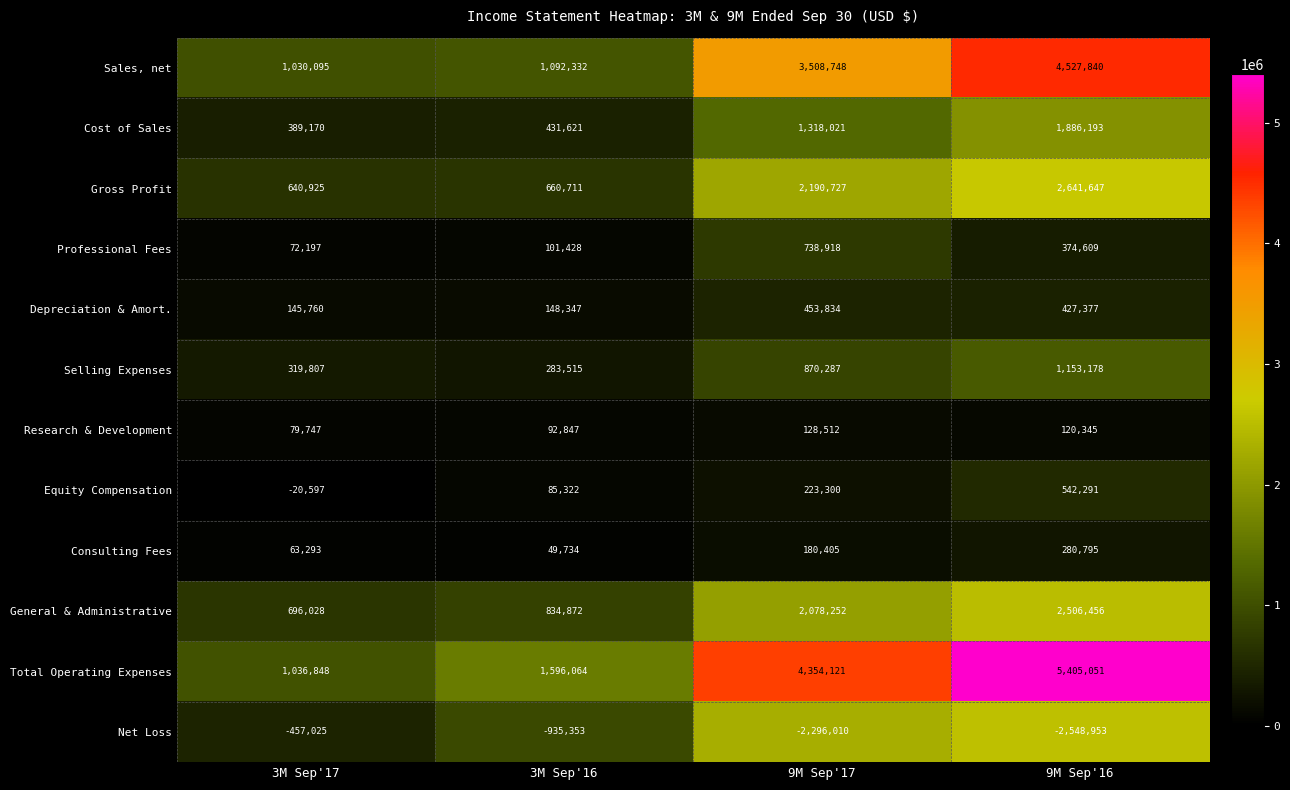

What is the approximate value of Gross Profit at 3M Sep'16, to the nearest 100?

660700